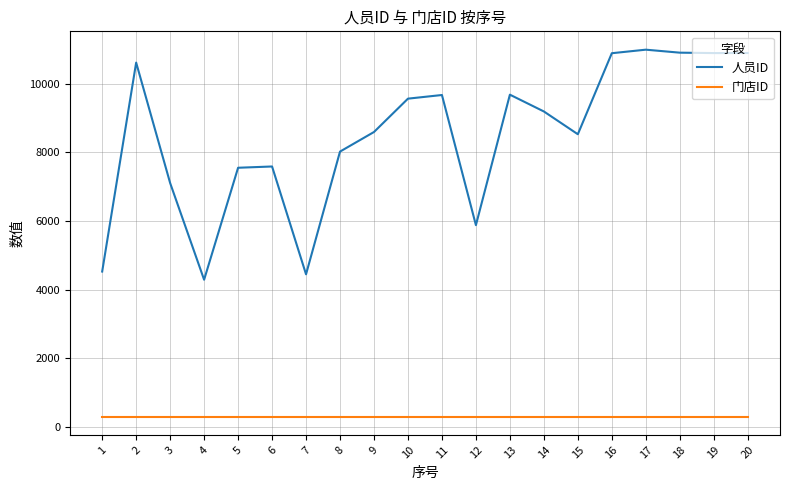

In 人员ID, how many points are lower than both neighbors (excluding endpoints)?

5